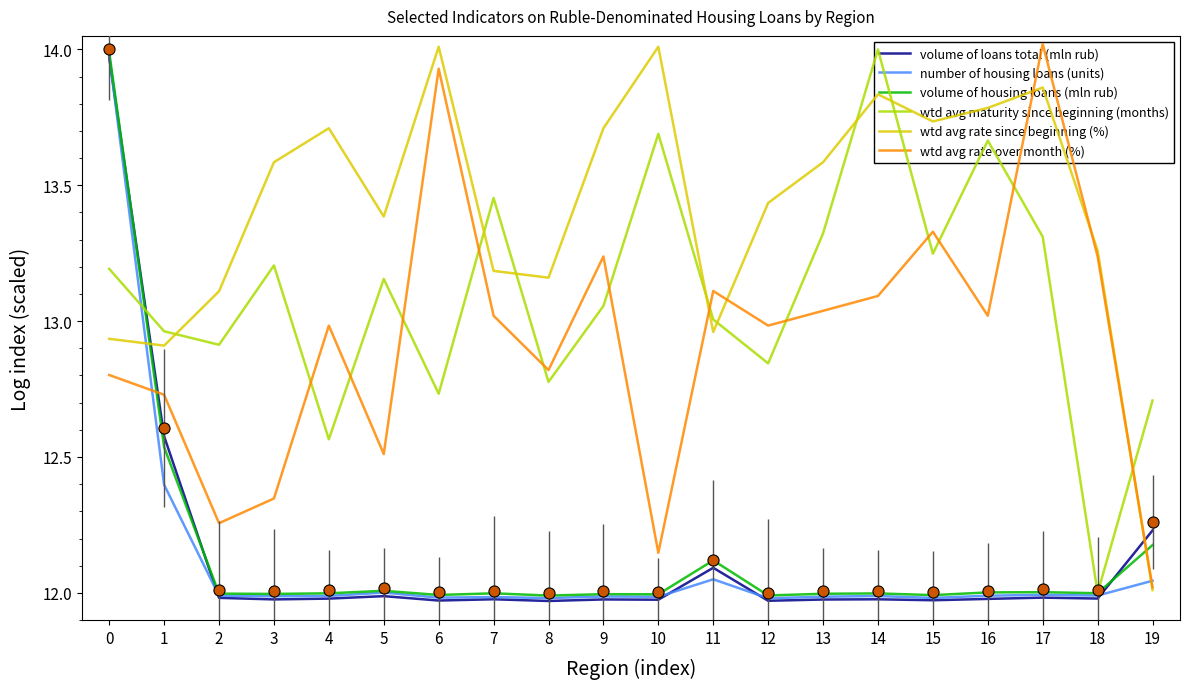

Where is wtd avg rate over month (%) nearest to the value 13?

4